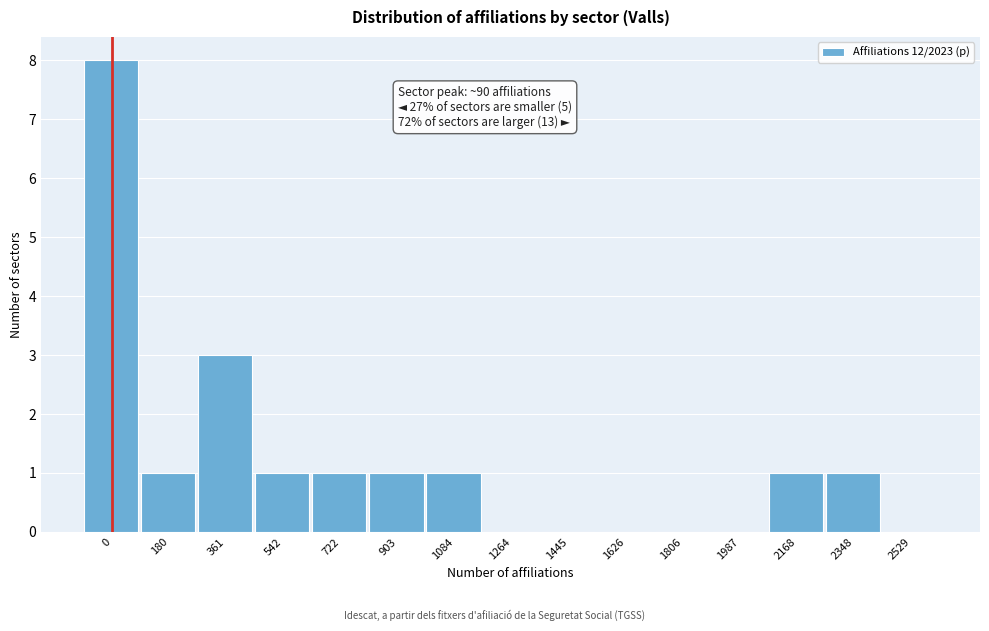

Reading right to left, what are all the values shown in this chart?

2529=0	2348=1	2168=1	1987=0	1806=0	1626=0	1445=0	1264=0	1084=1	903=1	722=1	542=1	361=3	180=1	0=8